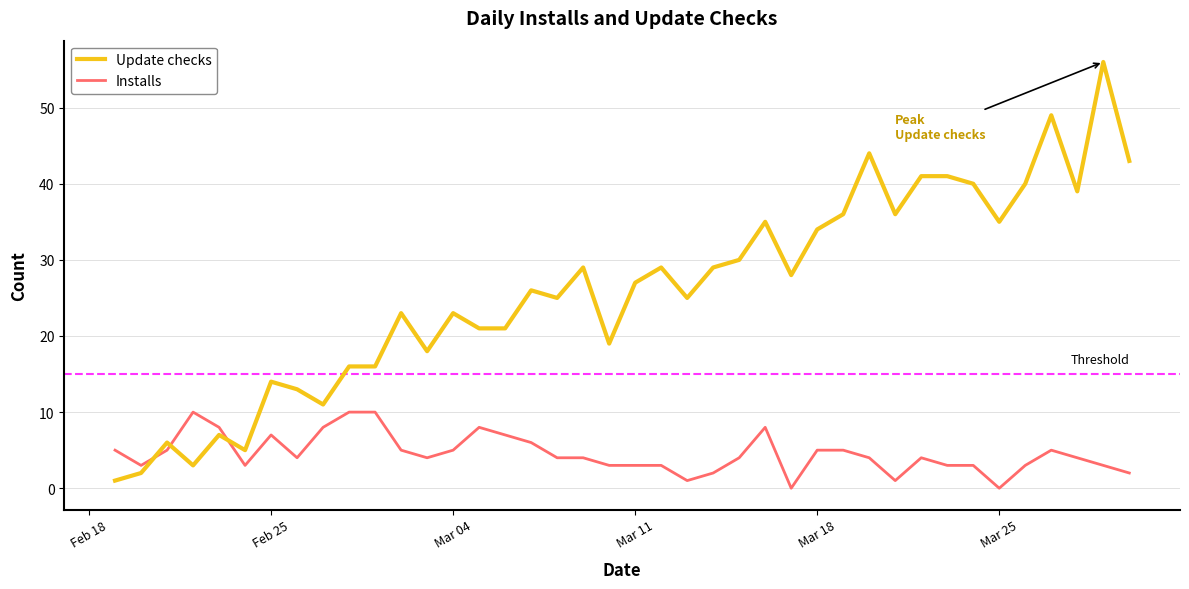

List the series in order of their peak value, lowest first.

Installs, Update checks